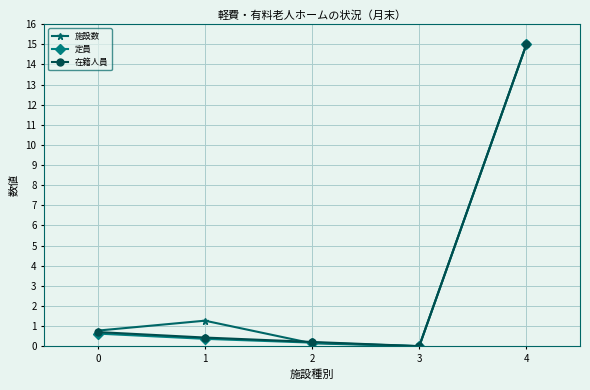

Count the number of data series in this chart.

3